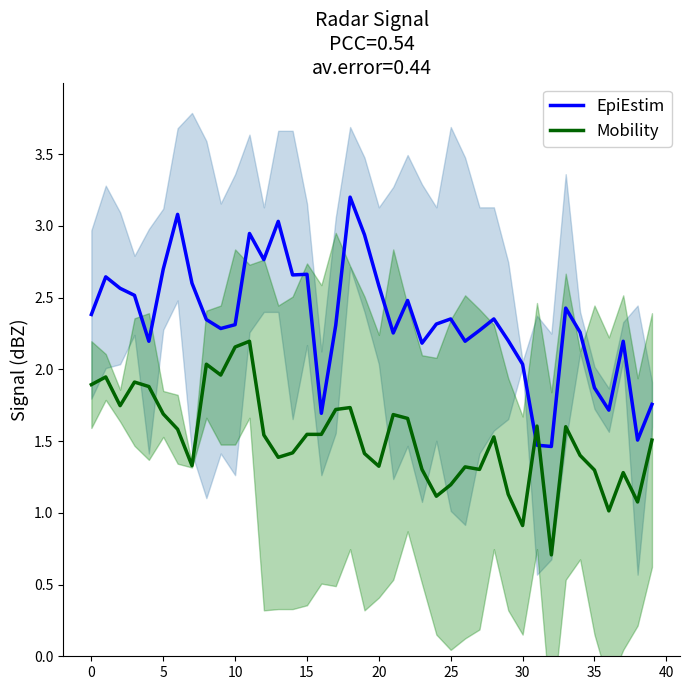

How many intersections are there between EpiEstim and Mobility?

2